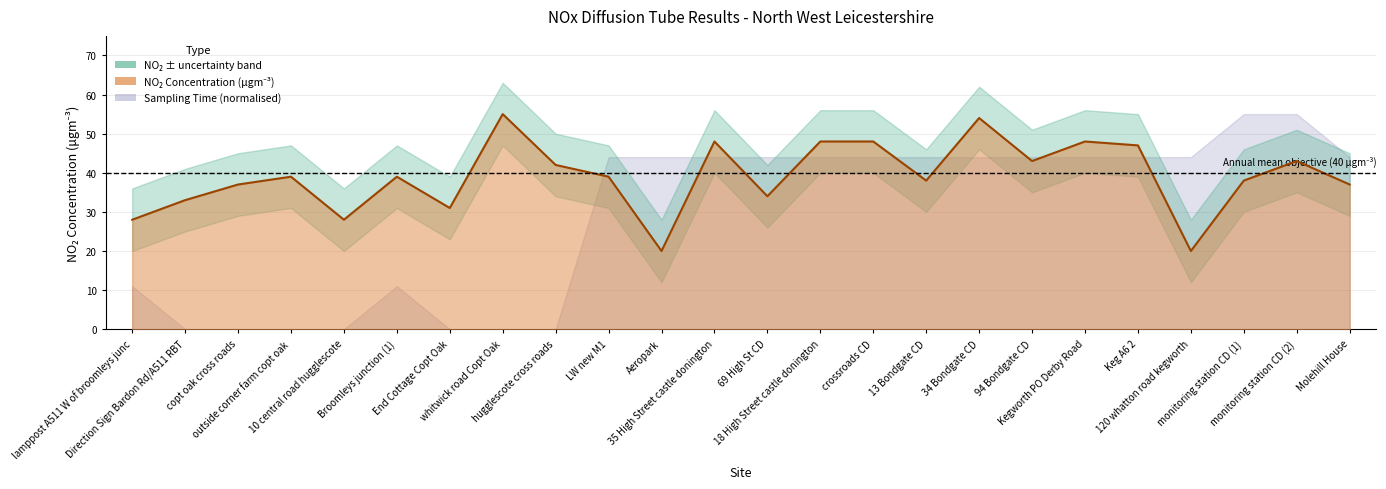

At which category does the chart reach its minimum across all series?

Aeropark